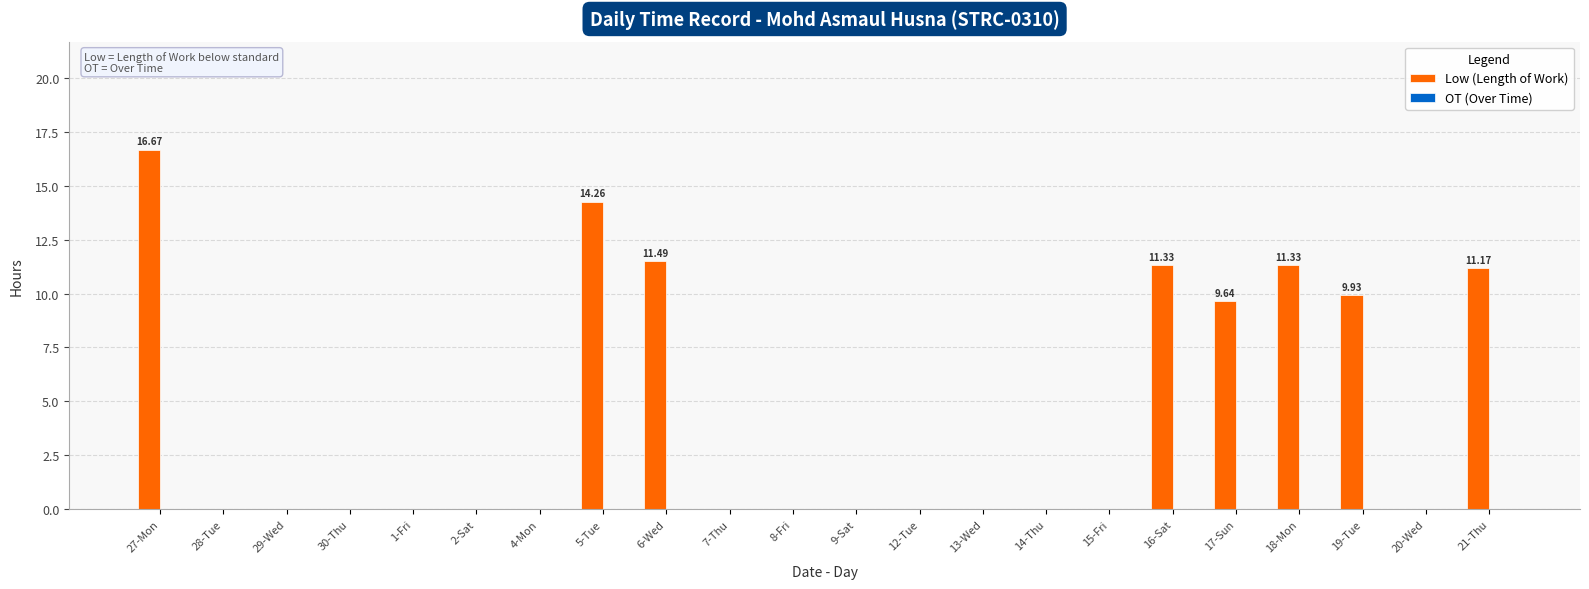

What is the sum of all values?

95.8